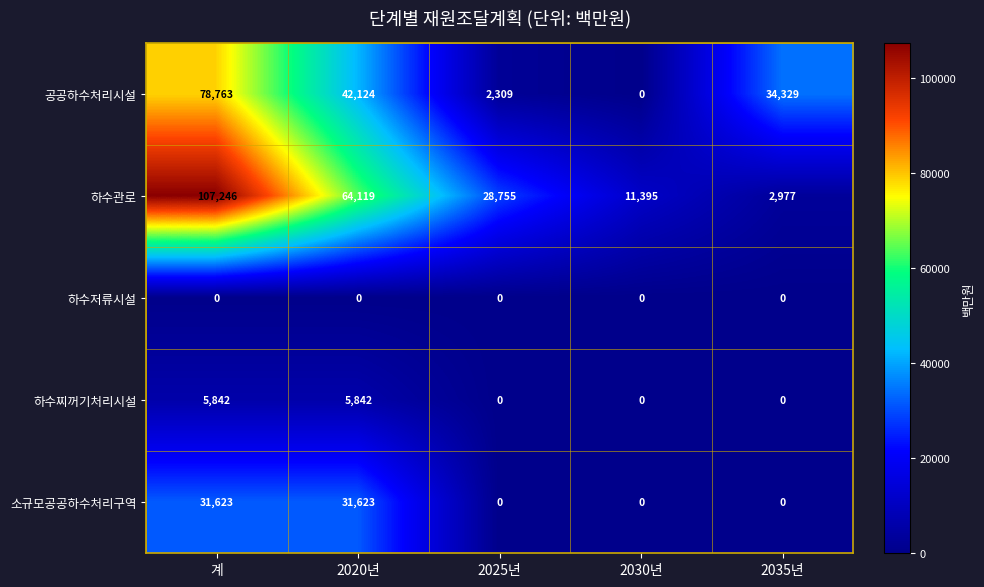

What is the difference between the maximum and minimum values in the 공공하수처리시설 series?

78763